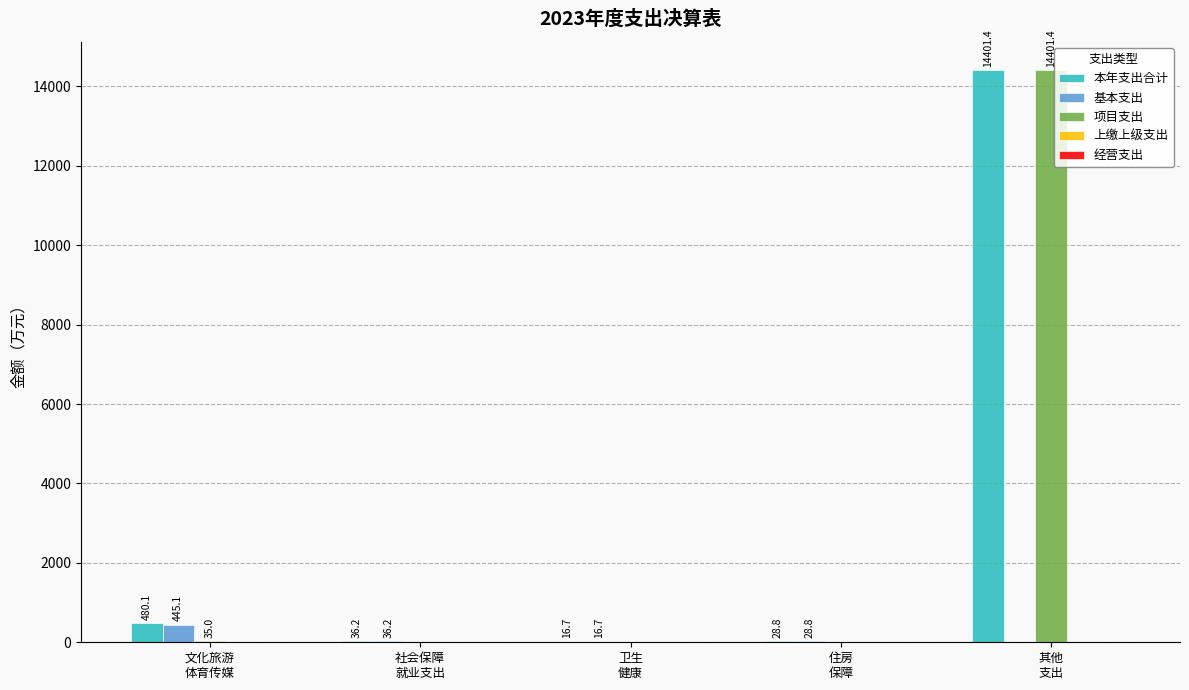

The value of 项目支出 at 社会保障
就业支出 is 6813.6. True or false?

False